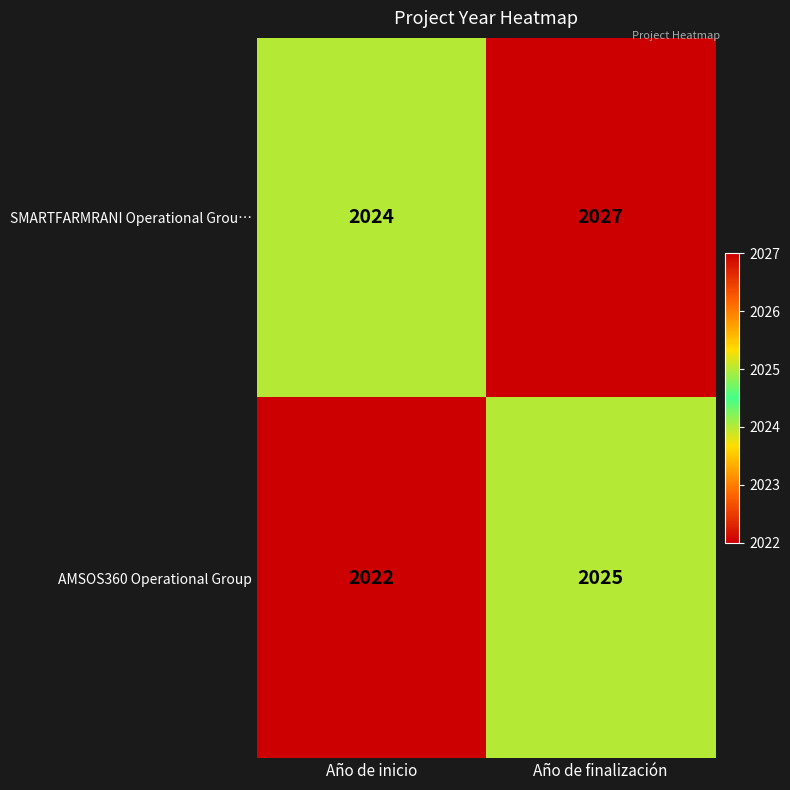

Reading right to left, extract all data points from this chart.

SMARTFARMRANI Operational Grou…: 2027	2024
AMSOS360 Operational Group: 2025	2022